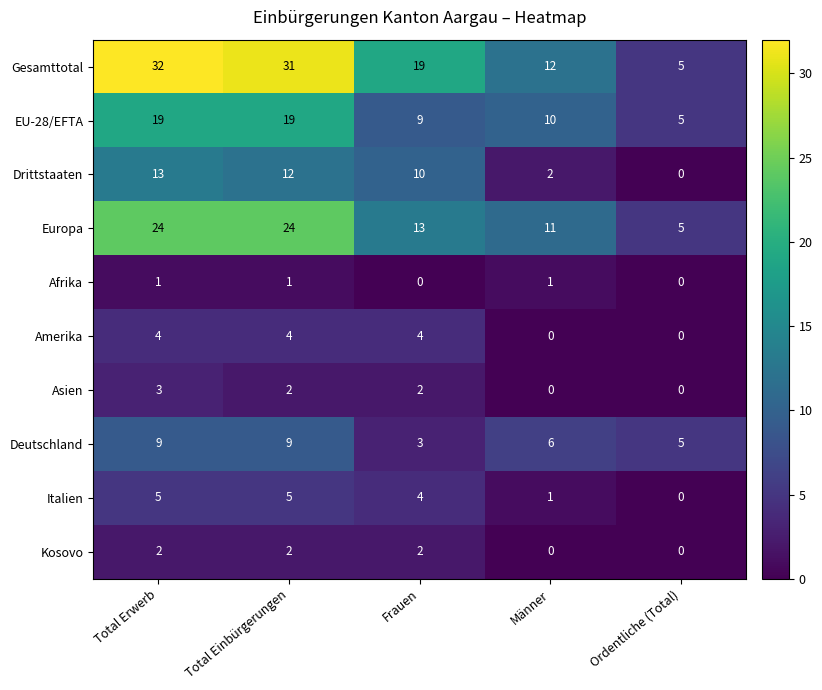

Which series has the widest spread of values?

Gesamttotal